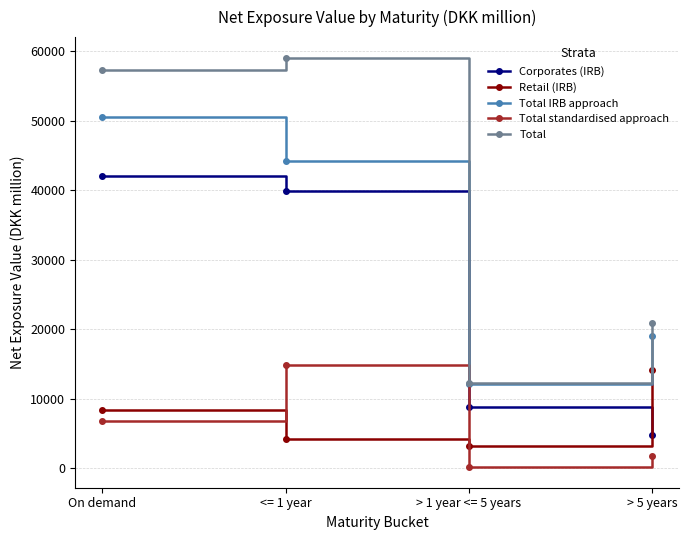

Reading left to right, what are all the values shown in this chart?

Corporates (IRB): On demand=42075	<= 1 year=39967	> 1 year <= 5 years=8875	> 5 years=4872
Retail (IRB): On demand=8426	<= 1 year=4287	> 1 year <= 5 years=3271	> 5 years=14201
Total IRB approach: On demand=50501	<= 1 year=44254	> 1 year <= 5 years=12146	> 5 years=19073
Total standardised approach: On demand=6819	<= 1 year=14867	> 1 year <= 5 years=178	> 5 years=1838
Total: On demand=57320	<= 1 year=59121	> 1 year <= 5 years=12324	> 5 years=20911